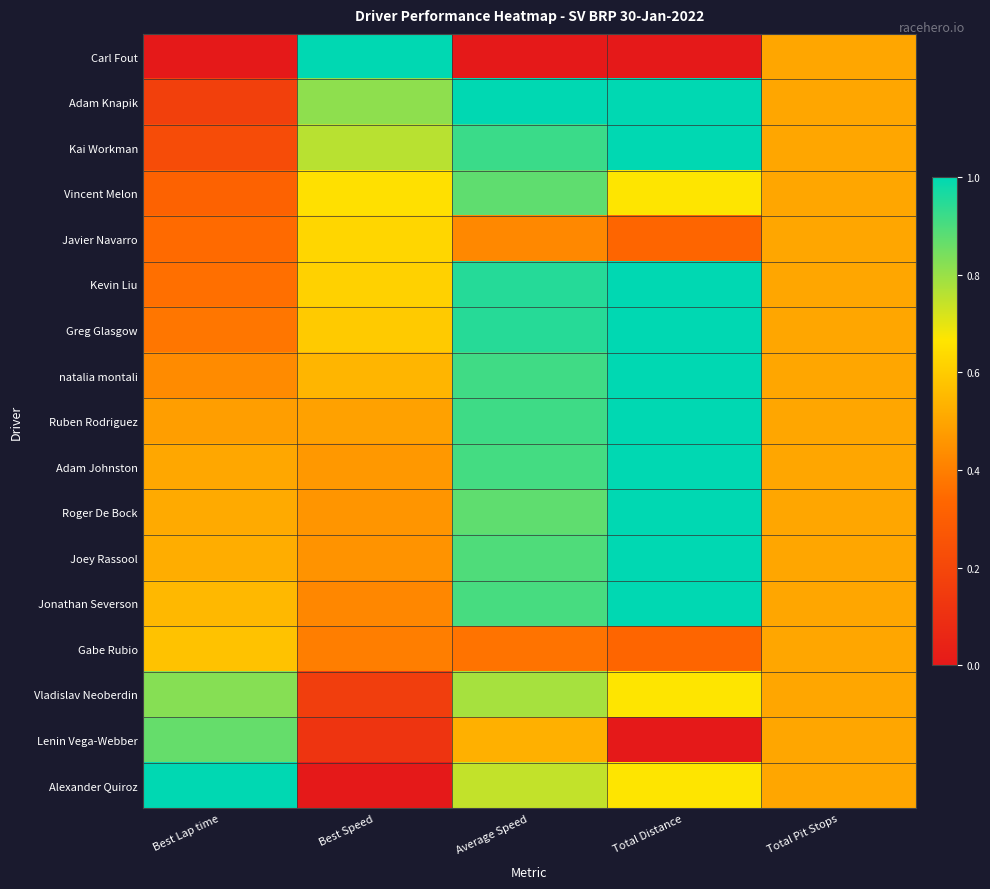

At which category is the sum across all series the highest?

Average Speed